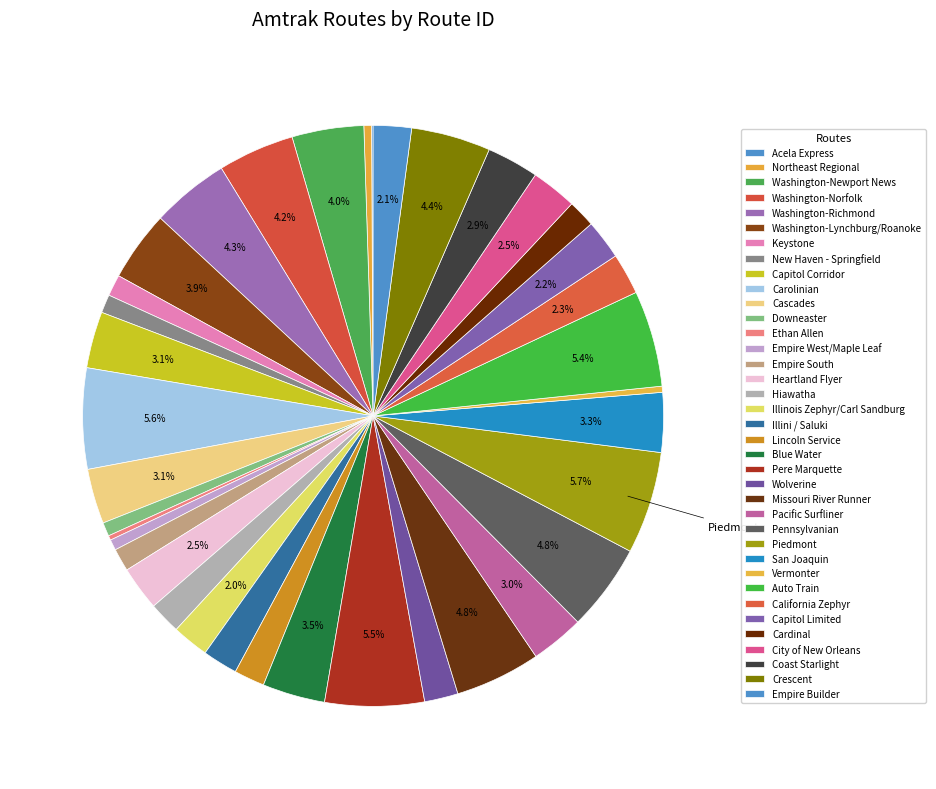

The Wolverine slice represents 2% of the pie. True or false?

True